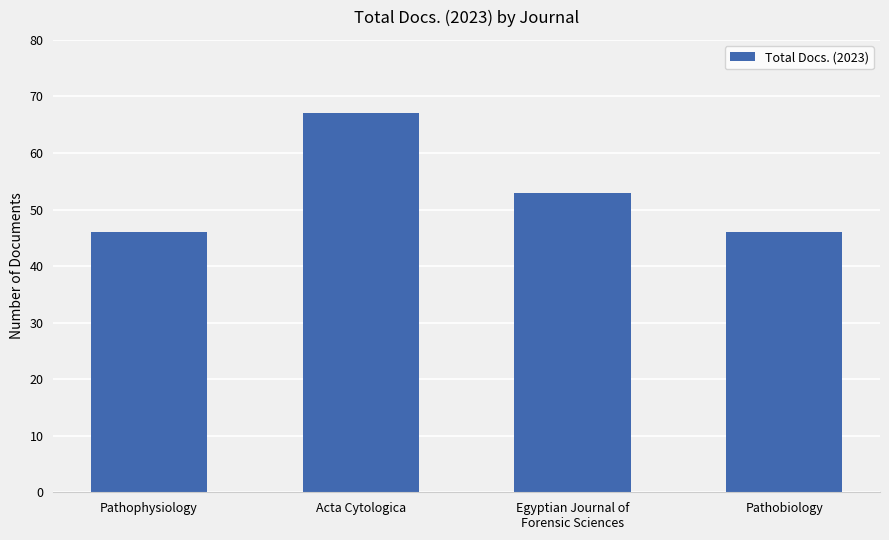

Reading left to right, extract all data points from this chart.

Pathophysiology=46	Acta Cytologica=67	Egyptian Journal of
Forensic Sciences=53	Pathobiology=46